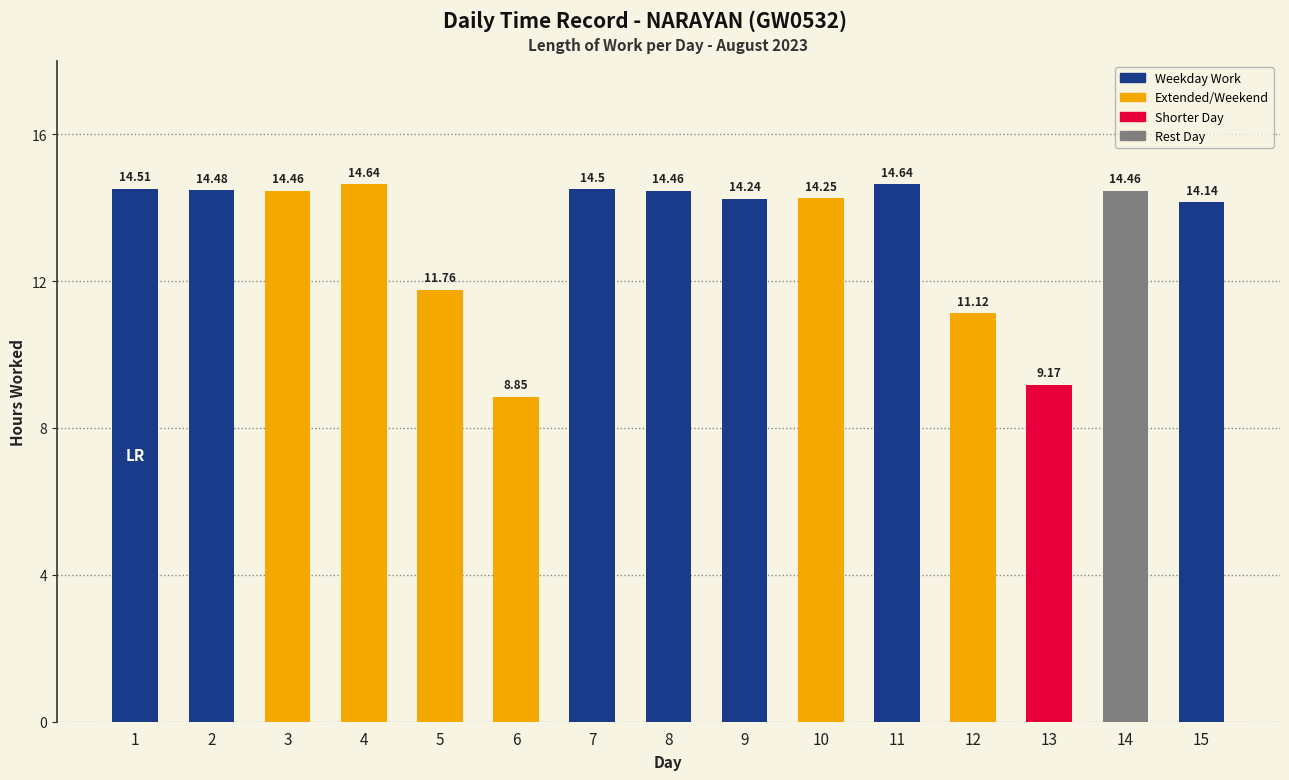

What is the difference between the second highest and second lowest values?

5.5